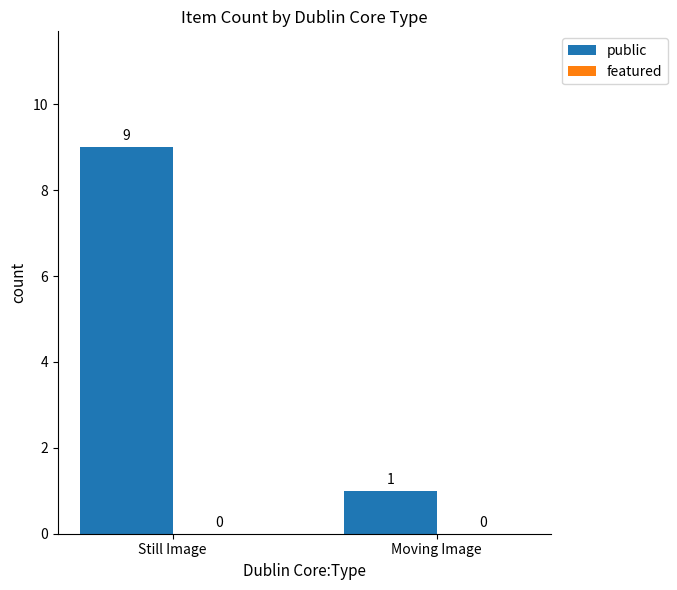

List the labels in order of value, smallest first.

Moving Image, Still Image